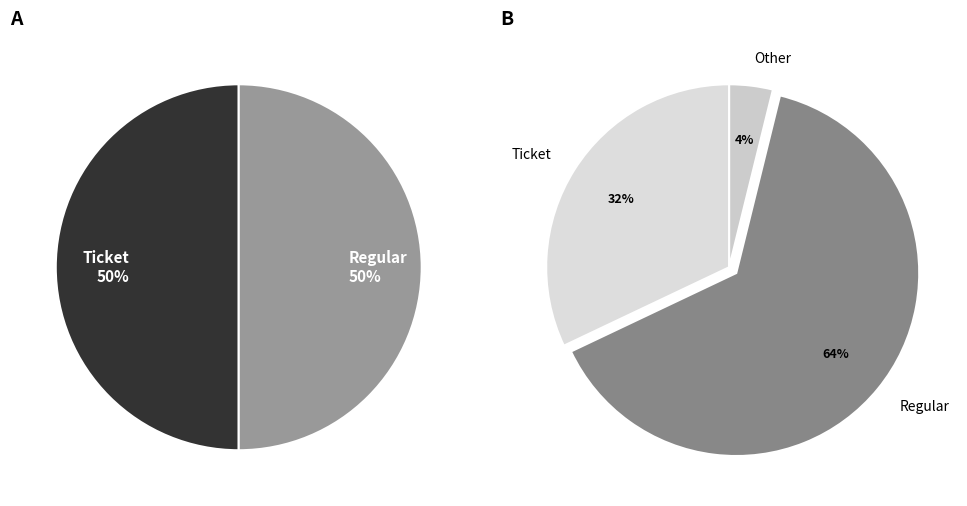

Which slice is the largest?

Regular